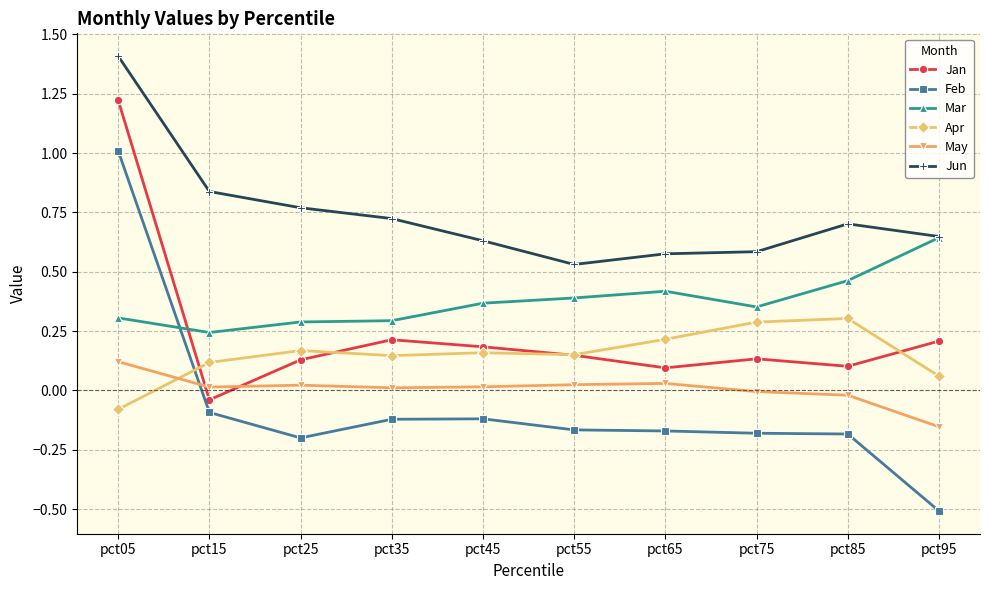

At which label is Mar closest to 0?

pct15